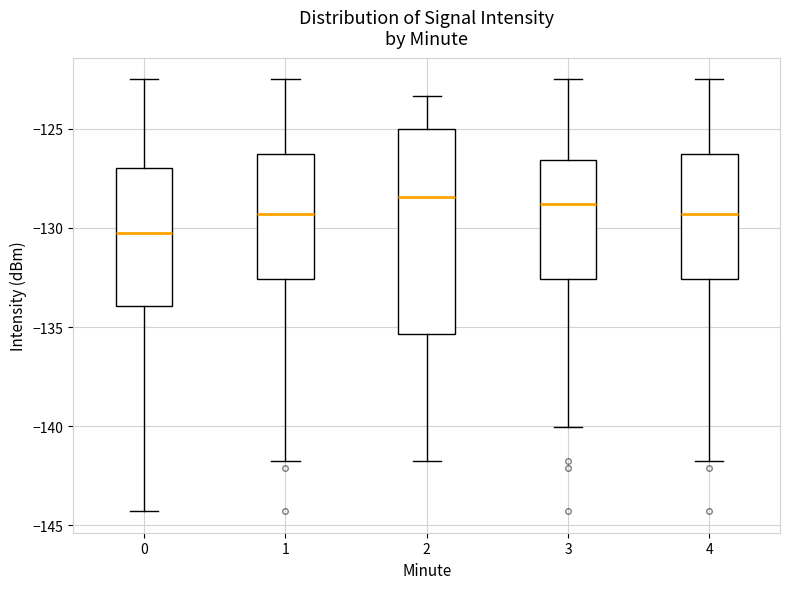

Which box is the tallest, from its lower edge to its upper edge?

2